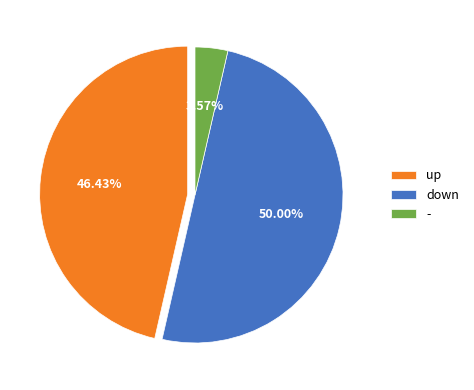

Which category has the biggest portion of the pie?

down